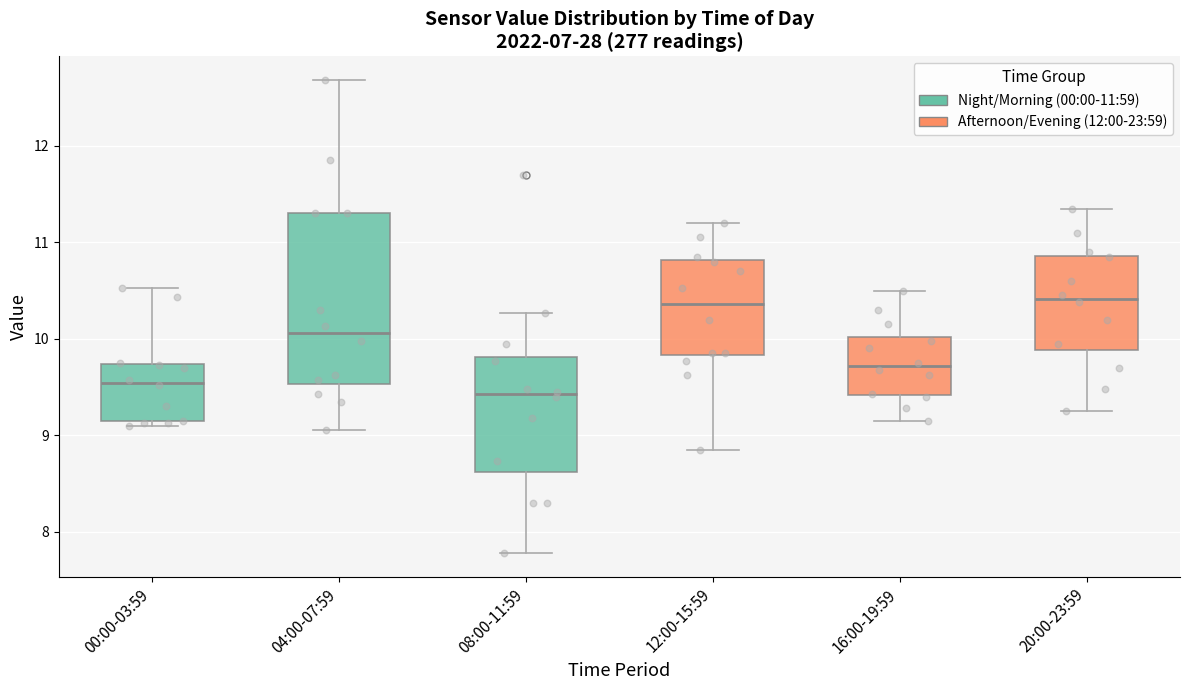

Reading left to right, transcribe this box plot: for each box, give where its median line is, the range the box spans, and where its two whiskers end, as read against the y-axis. The values are not printed on the chart, so give them approximately, as read against the axis.

00:00-03:59: median 9.5, box 9.1 to 9.7, whiskers 9.1 (just below the box's lower edge) to 10.5
04:00-07:59: median 10.1, box 9.5 to 11.3, whiskers 9.1 to 12.7
08:00-11:59: median 9.4, box 8.6 to 9.8, whiskers 7.8 to 10.3
12:00-15:59: median 10.4, box 9.8 to 10.8, whiskers 8.9 to 11.2
16:00-19:59: median 9.7, box 9.4 to 10.0, whiskers 9.2 to 10.5
20:00-23:59: median 10.4, box 9.9 to 10.9, whiskers 9.3 to 11.4